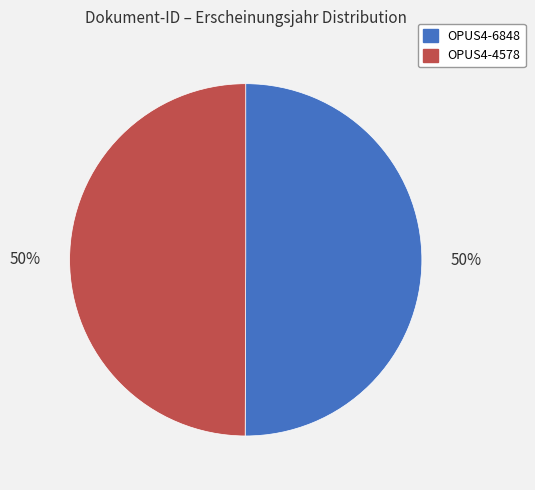

To the nearest percent, what percentage of the pie is OPUS4-6848?

50%